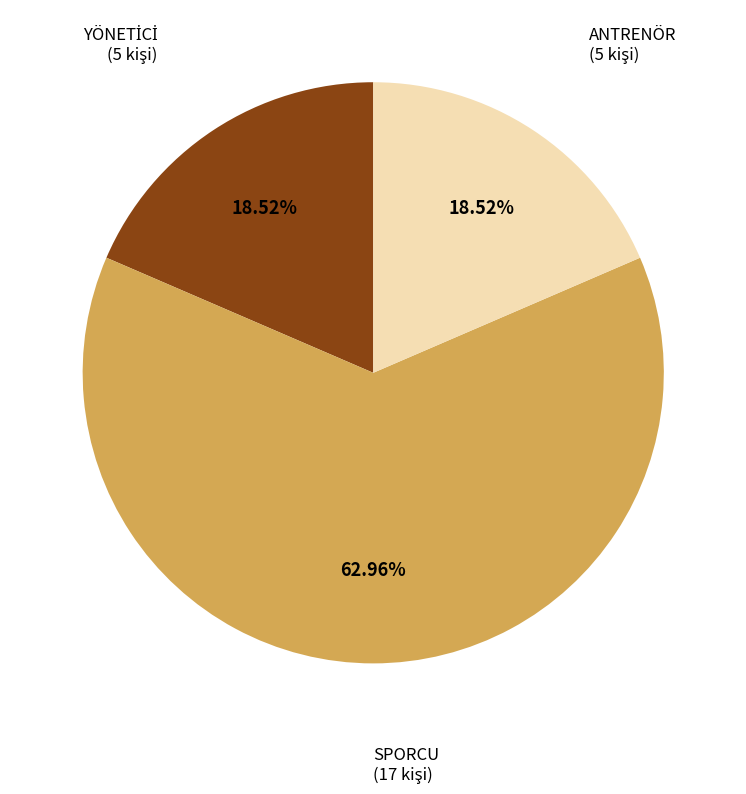

Does any single category account for the majority?

Yes